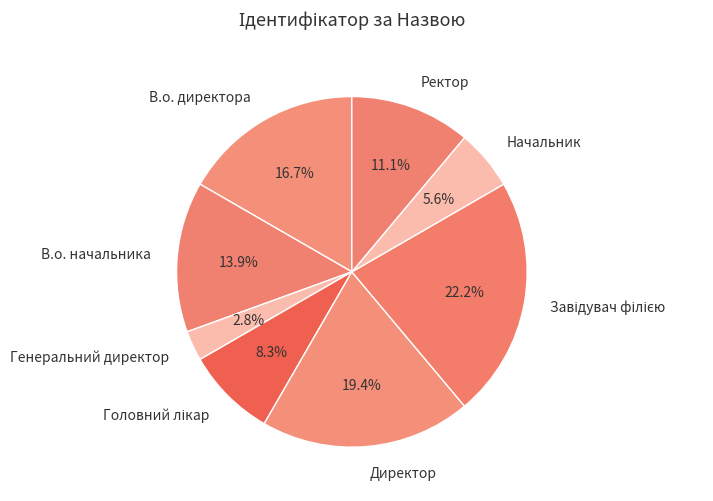

Does any single category account for the majority?

No